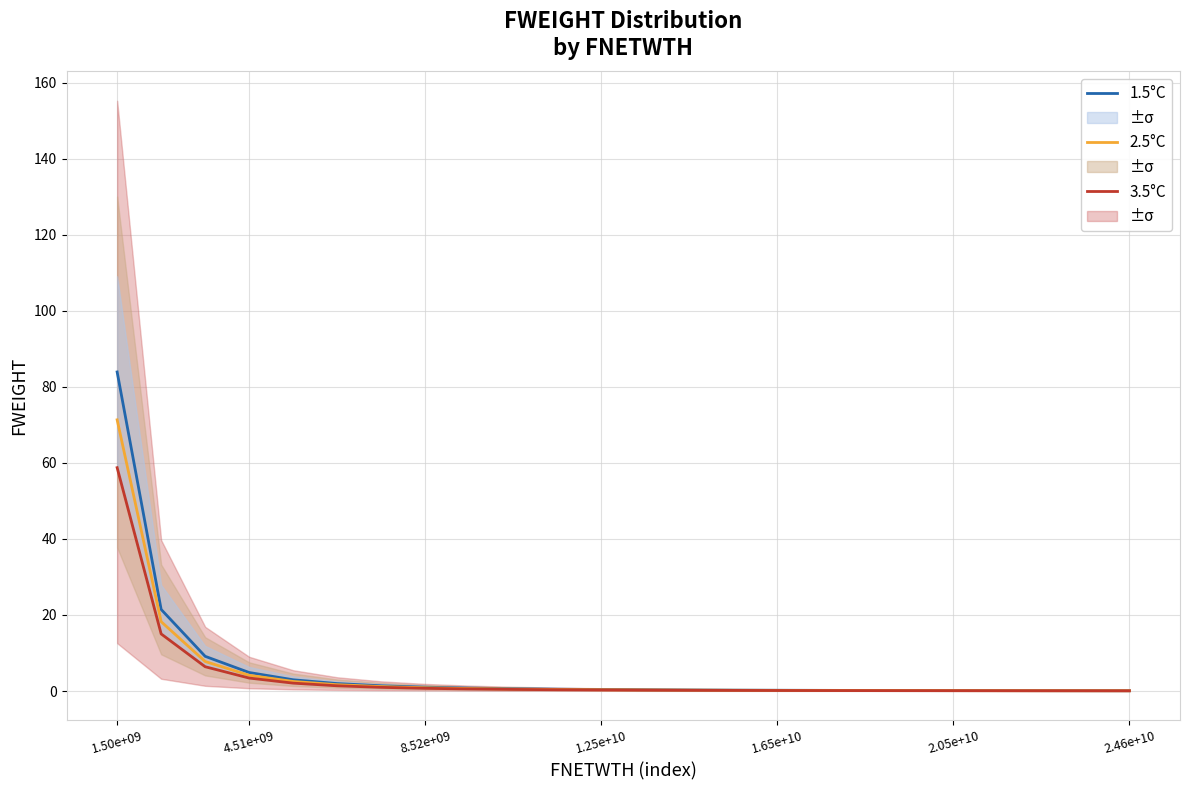

True or false: 2.5°C and 3.5°C intersect in this chart.

False